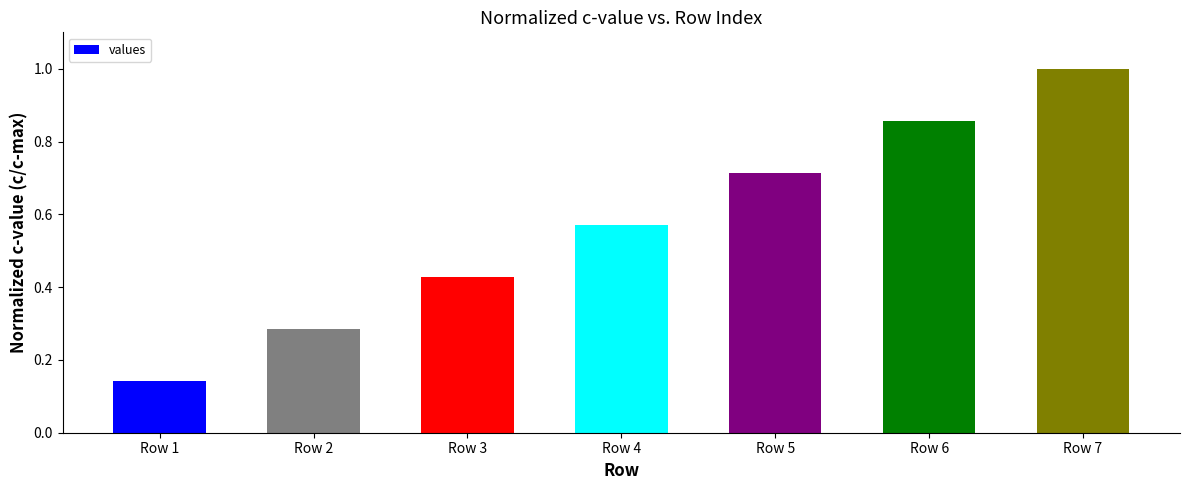

At which category does the chart reach its minimum across all series?

Row 1